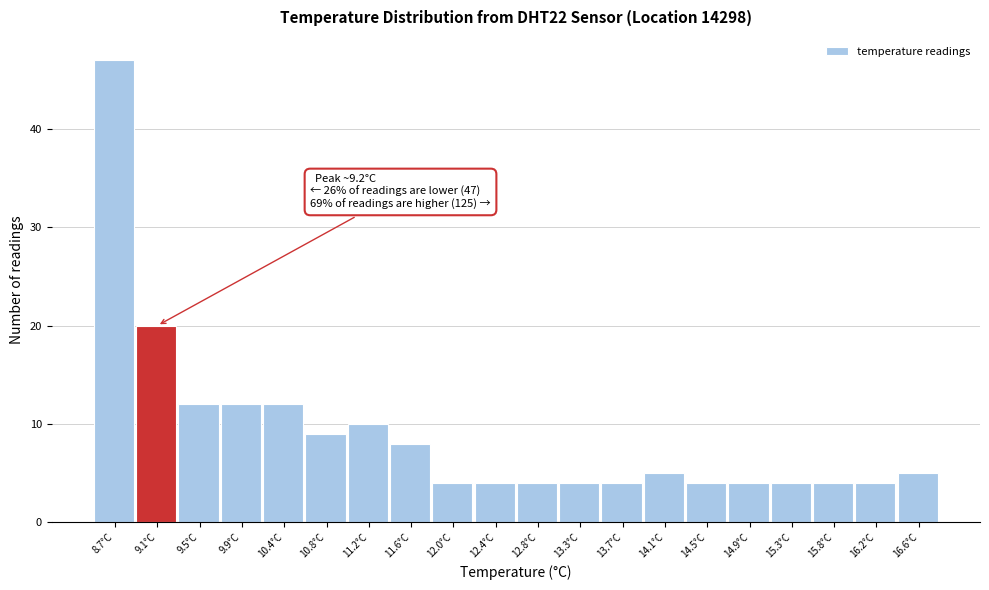

Reading left to right, what are all the values shown in this chart?

47	20	12	12	12	9	10	8	4	4	4	4	4	5	4	4	4	4	4	5